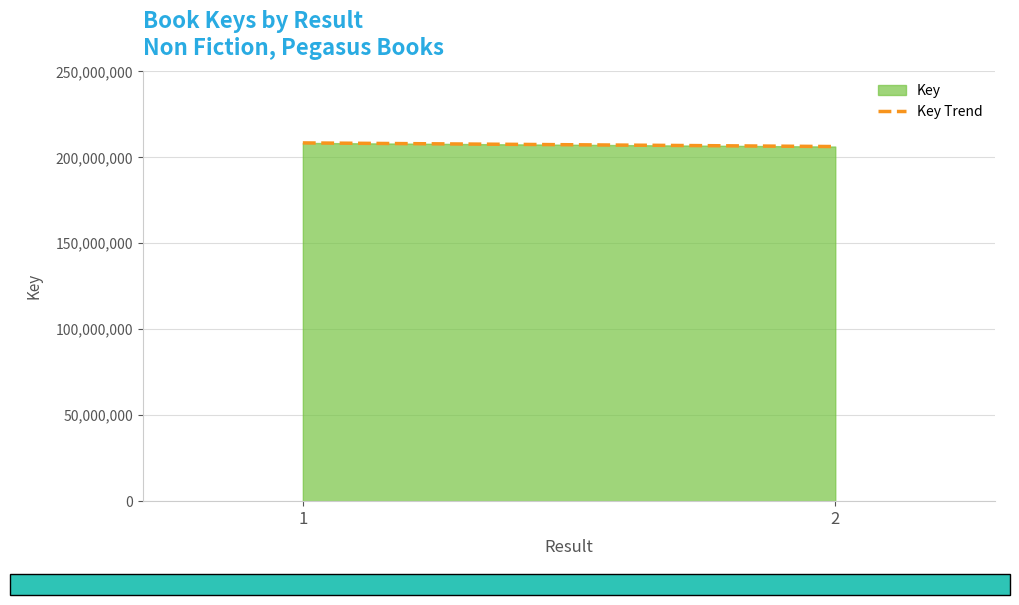

Count the number of data series in this chart.

1